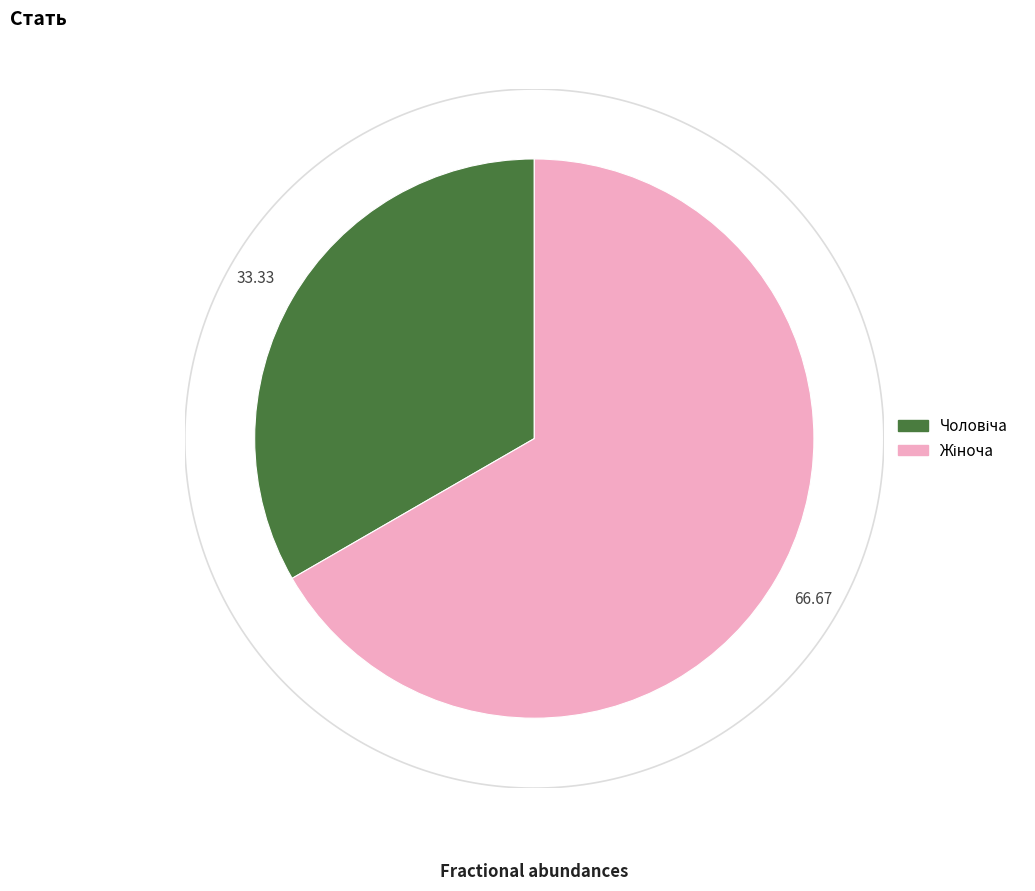

Does Жіноча represent more than half of the total?

Yes